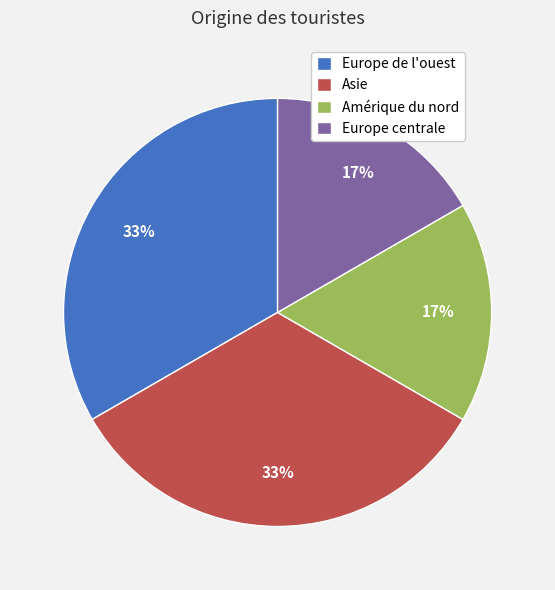

To the nearest percent, what is the combined percentage of Amérique du nord and Asie?

50%